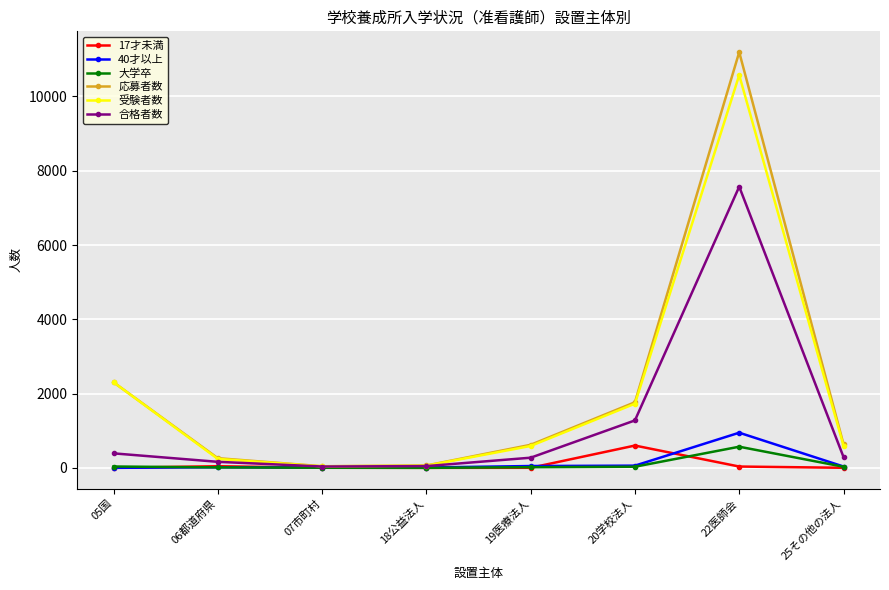

At which category does the chart reach its peak across all series?

22医師会